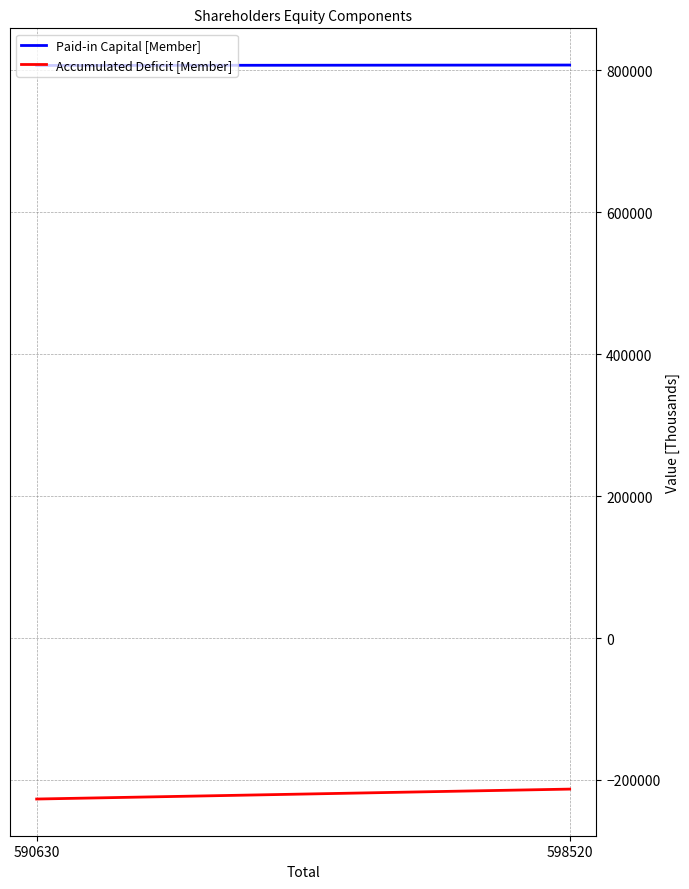

What is the minimum value for Accumulated Deficit [Member]?

-226850